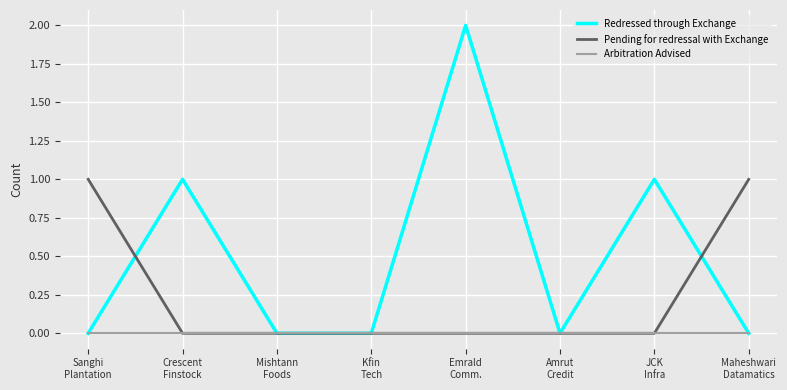

The Pending for redressal with Exchange series shows 1 at JCK
Infra. True or false?

False